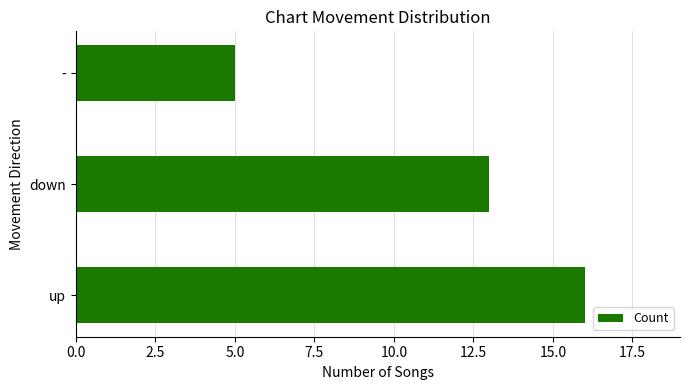

Count the number of data series in this chart.

1